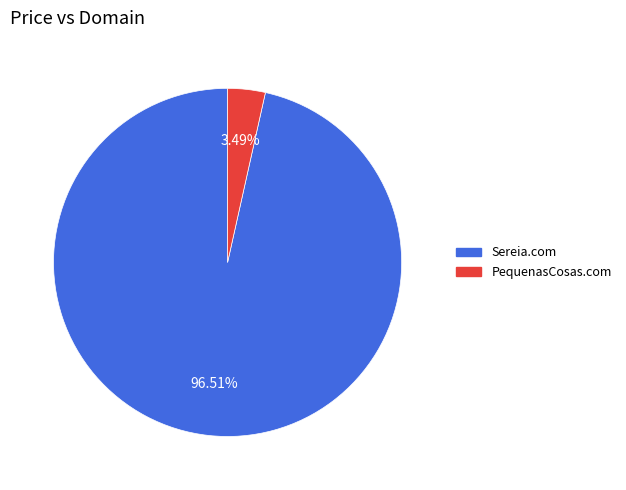

To the nearest percent, what is the difference between the largest and smallest slice percentages?

93%